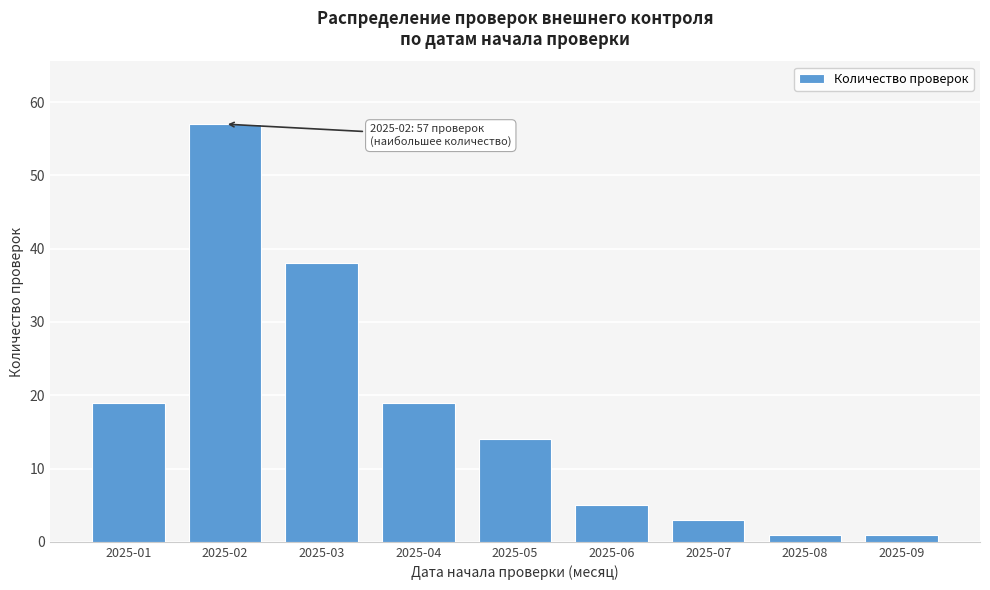

Reading left to right, what are all the values shown in this chart?

2025-01=19	2025-02=57	2025-03=38	2025-04=19	2025-05=14	2025-06=5	2025-07=3	2025-08=1	2025-09=1